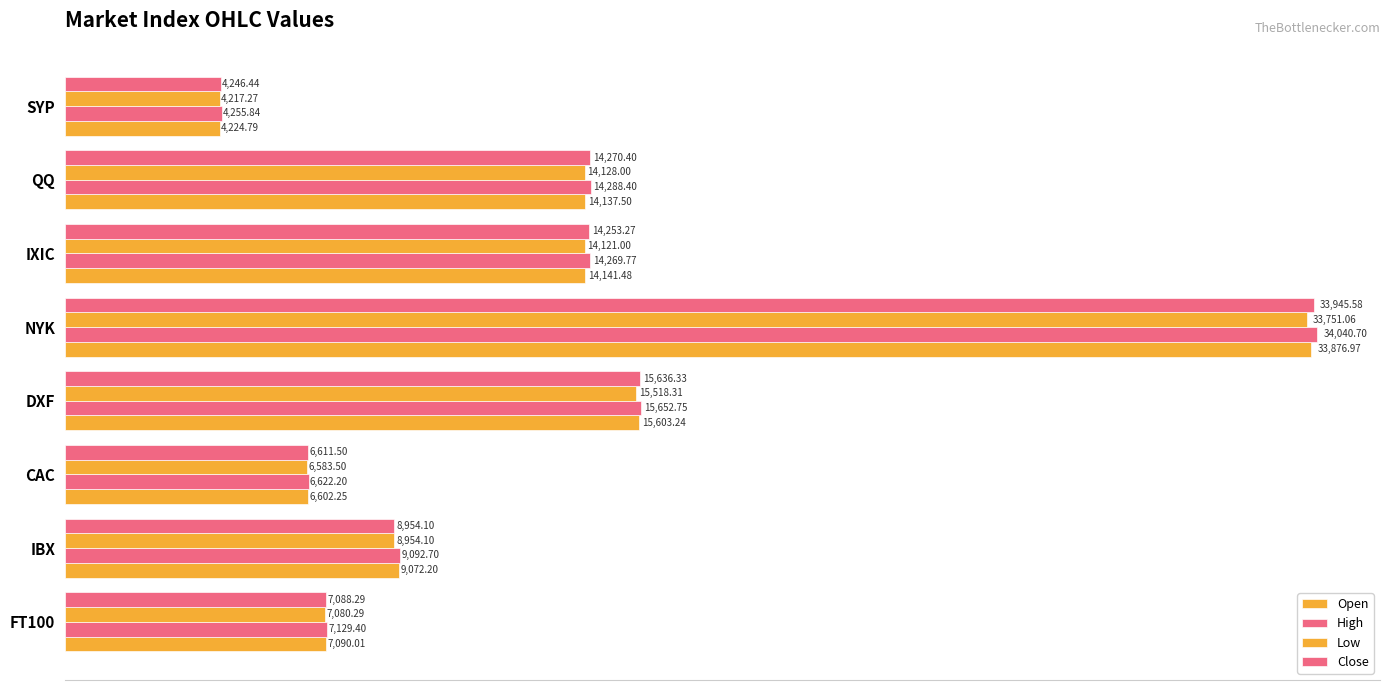

How many values in the High series exceed 14269?

4